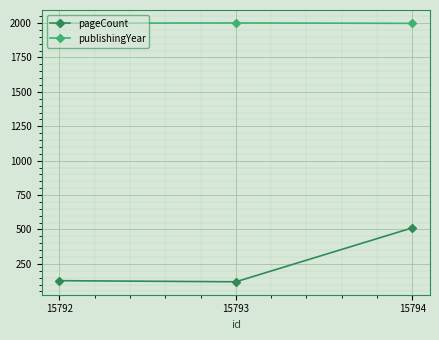

How many categories are shown in the chart?

3